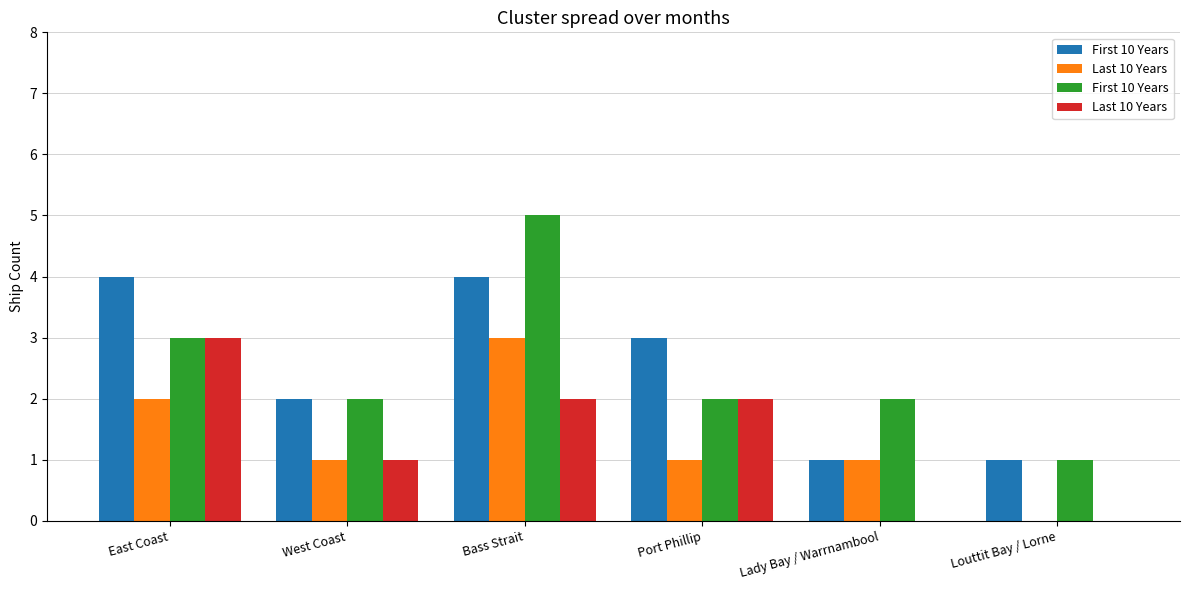

What is the difference between the second highest and minimum values in the First 10 Years series?

2